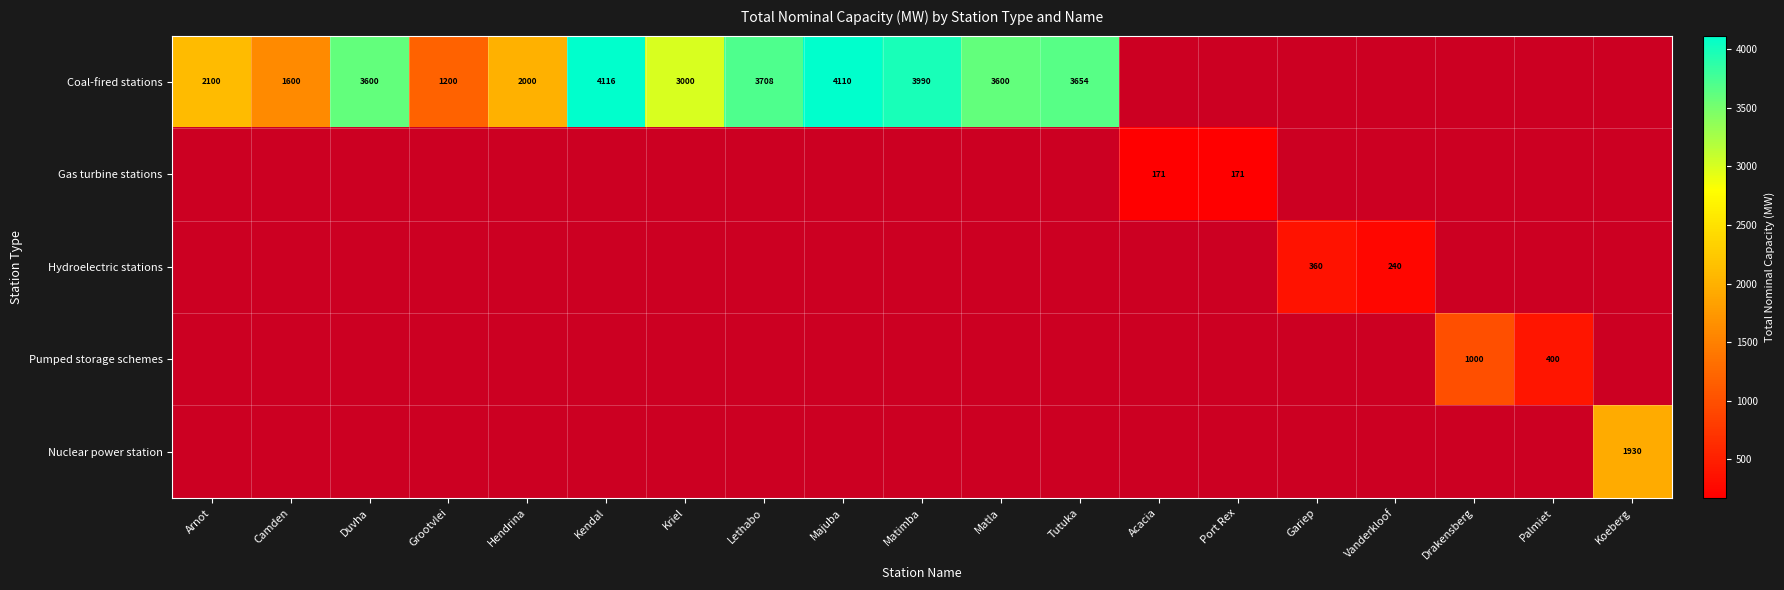

The Pumped storage schemes series shows 1000 at Drakensberg. True or false?

True